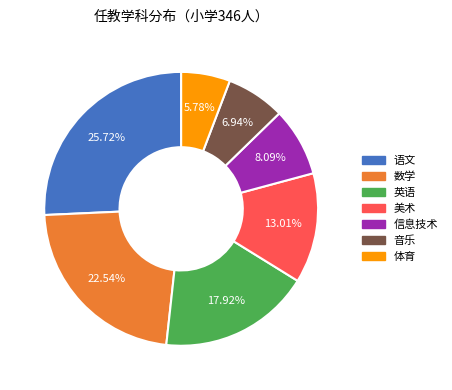

Is there a majority slice in this chart?

No